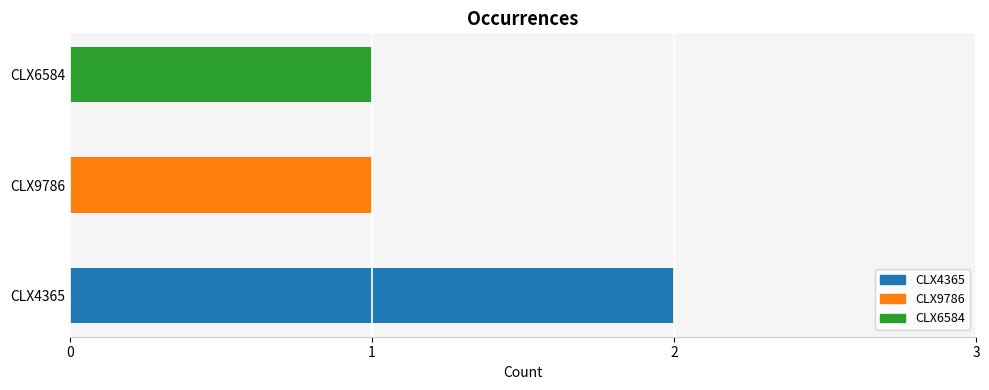

What is the average value?

1